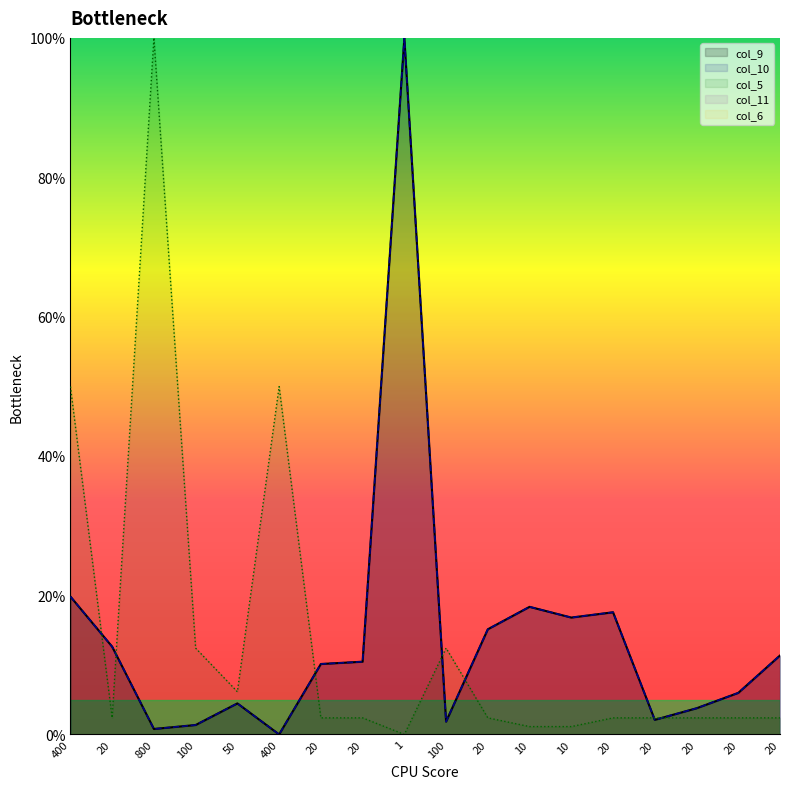

What is the highest value of the col_5 series?

100.0